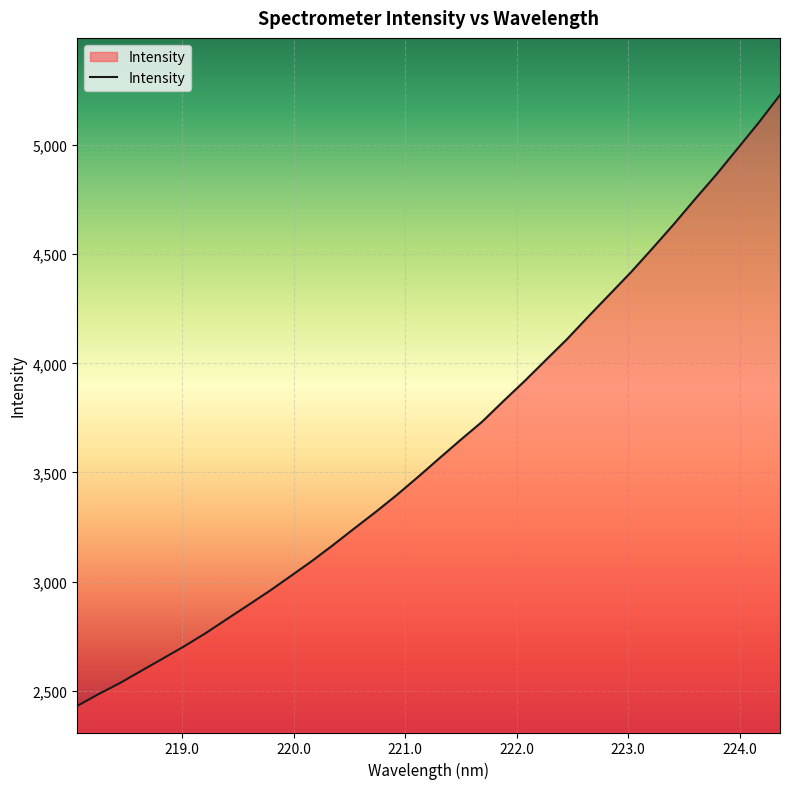

What is the smallest value displayed?

2430.1